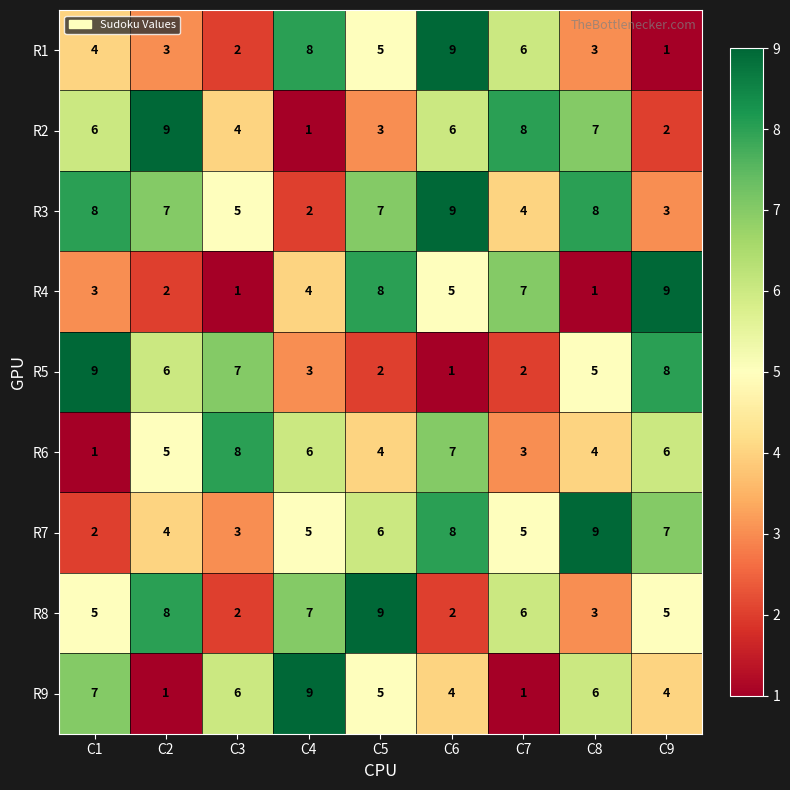

What is the highest value of the R9 series?

9